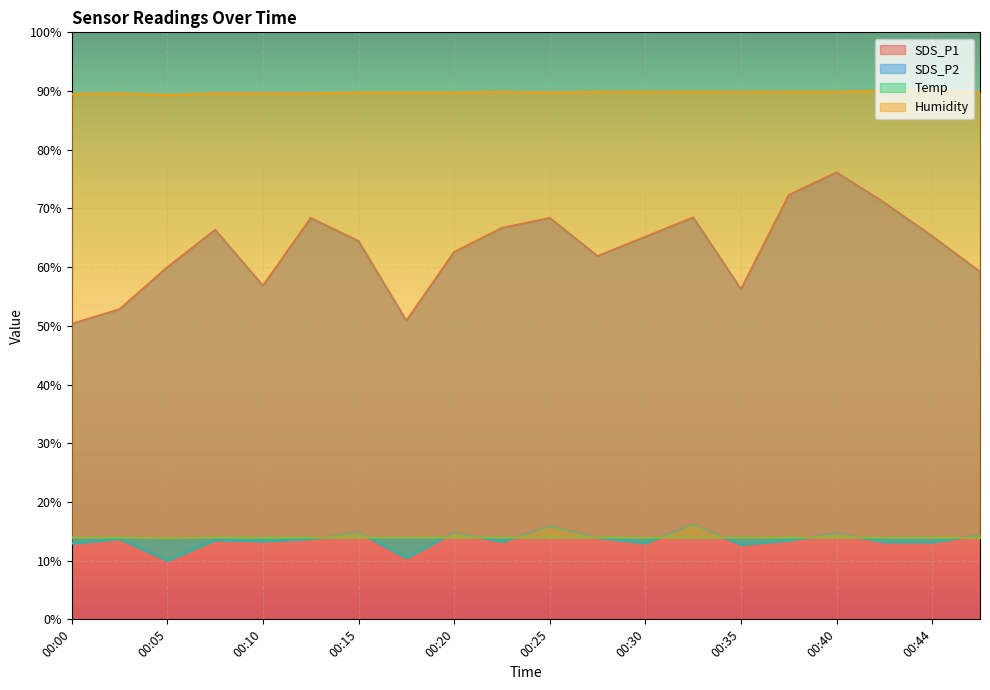

What are all the series names shown in the legend?

SDS_P1, SDS_P2, Temp, Humidity